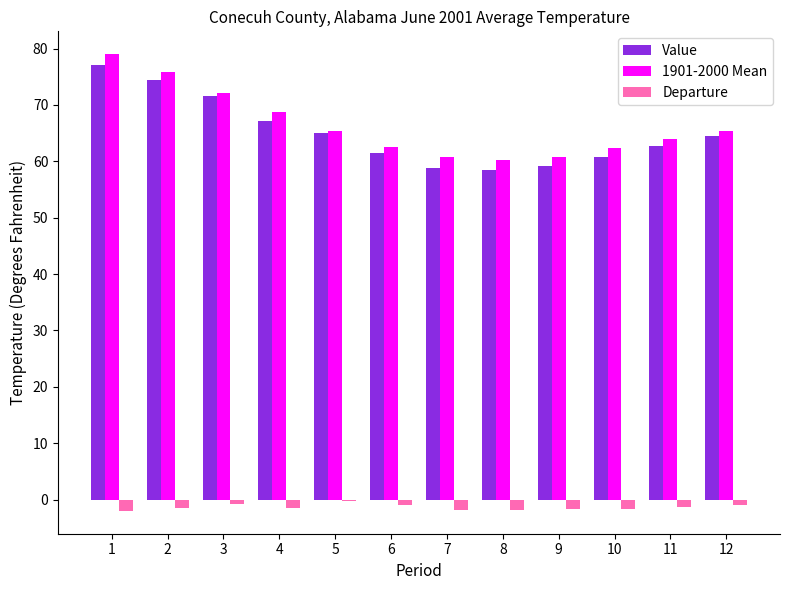

The Value series shows 65.0 at 5. True or false?

True